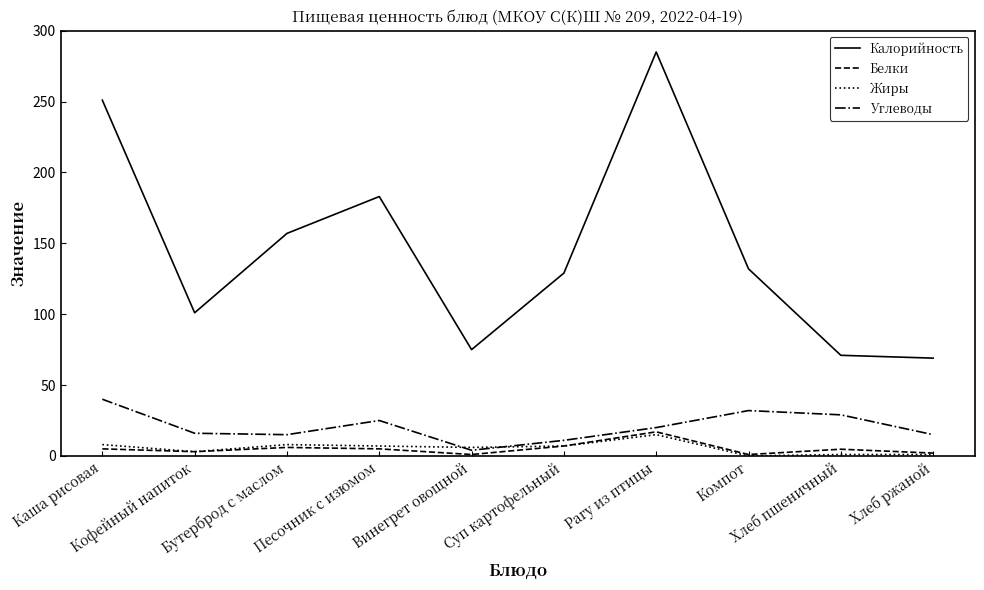

Which category has the highest value across all series?

Рагу из птицы